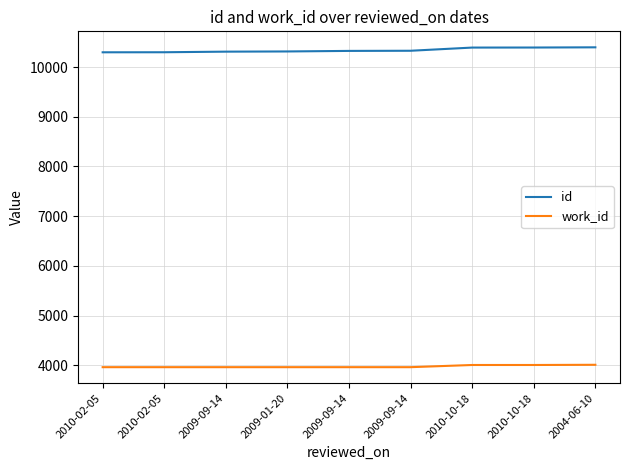

How many lines are shown in the chart?

2